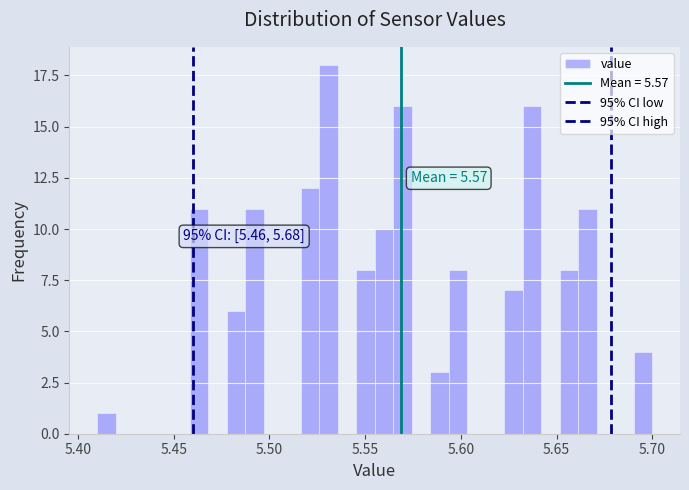

Read against the x-axis, roughly where is the centre of the tallest bar?

5.530